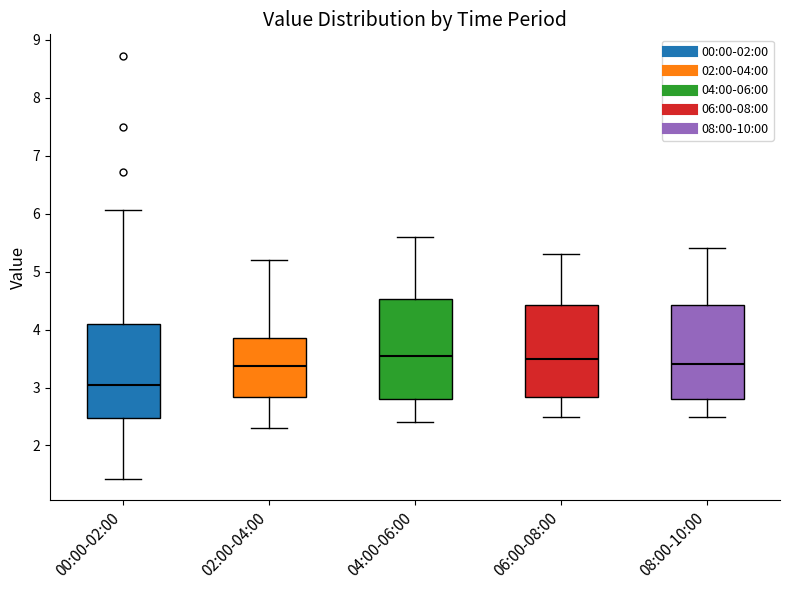

Where does the median line of the box for 00:00-02:00 sit on the y-axis? The values are not printed on the chart, so give them approximately, as read against the axis.

3.0